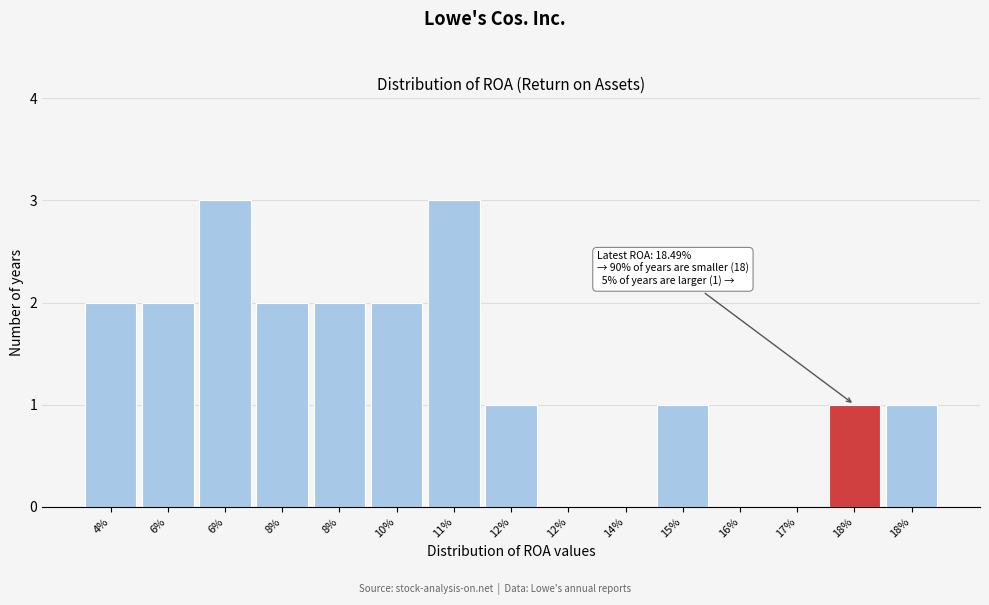

How many categories are shown in the chart?

15